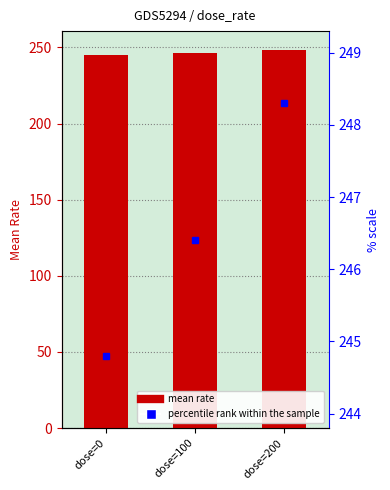

Which label corresponds to the smallest value in the chart?

dose=0